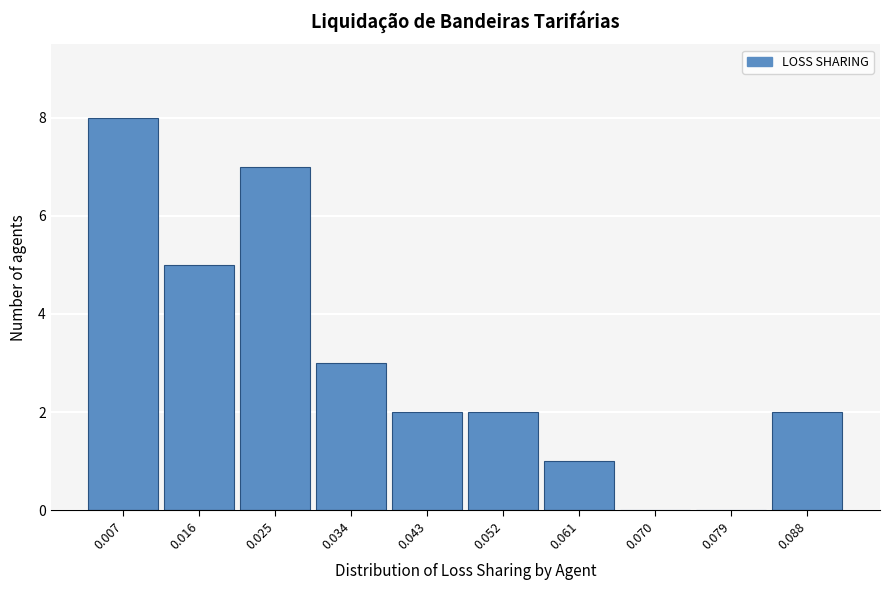

Reading left to right, list all the values displayed in this chart.

0.007=8	0.016=5	0.025=7	0.034=3	0.043=2	0.052=2	0.061=1	0.070=0	0.079=0	0.088=2